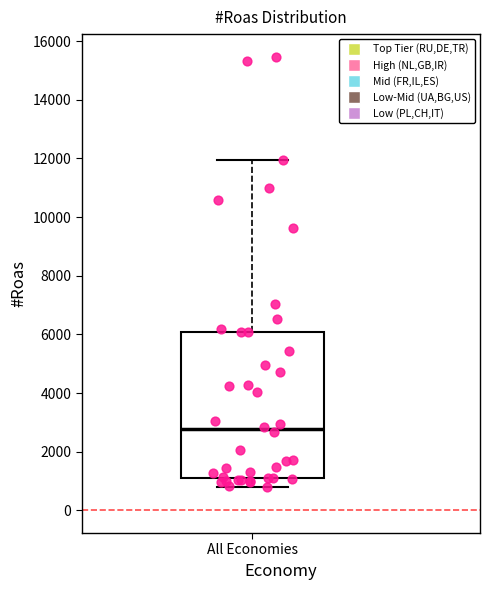

Transcribe this box plot: give where the median line is, the range the box spans, and where the two whiskers end, as read against the y-axis. The values are not printed on the chart, so give them approximately, as read against the axis.

median 2800, box 1200 to 6000, whiskers 800 to 12000